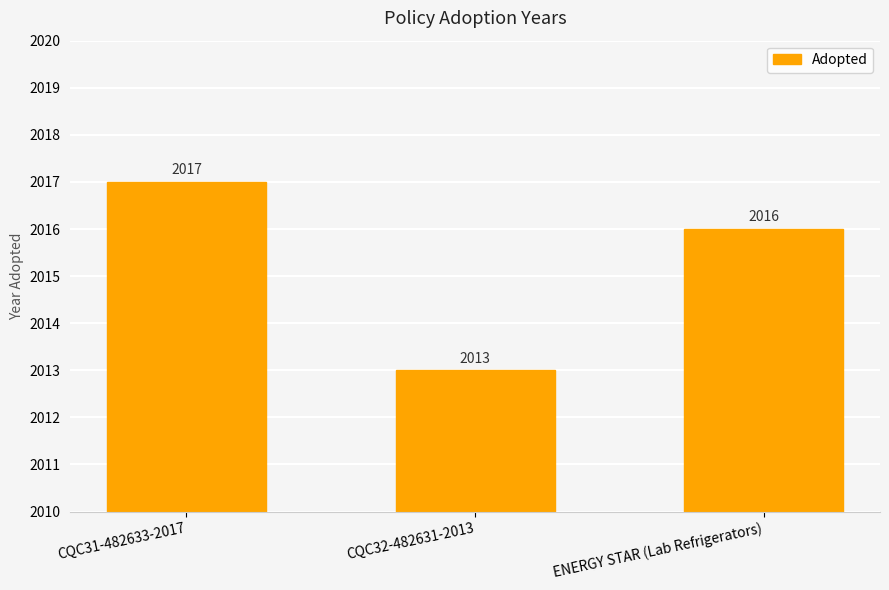

Does the chart contain stacked bars?

No